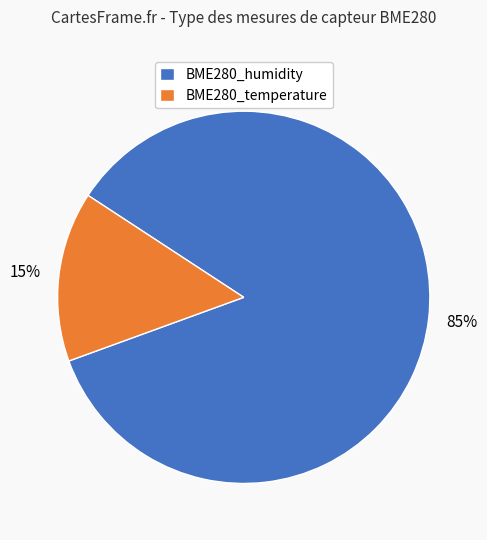

What is the largest slice in the pie chart?

BME280_humidity